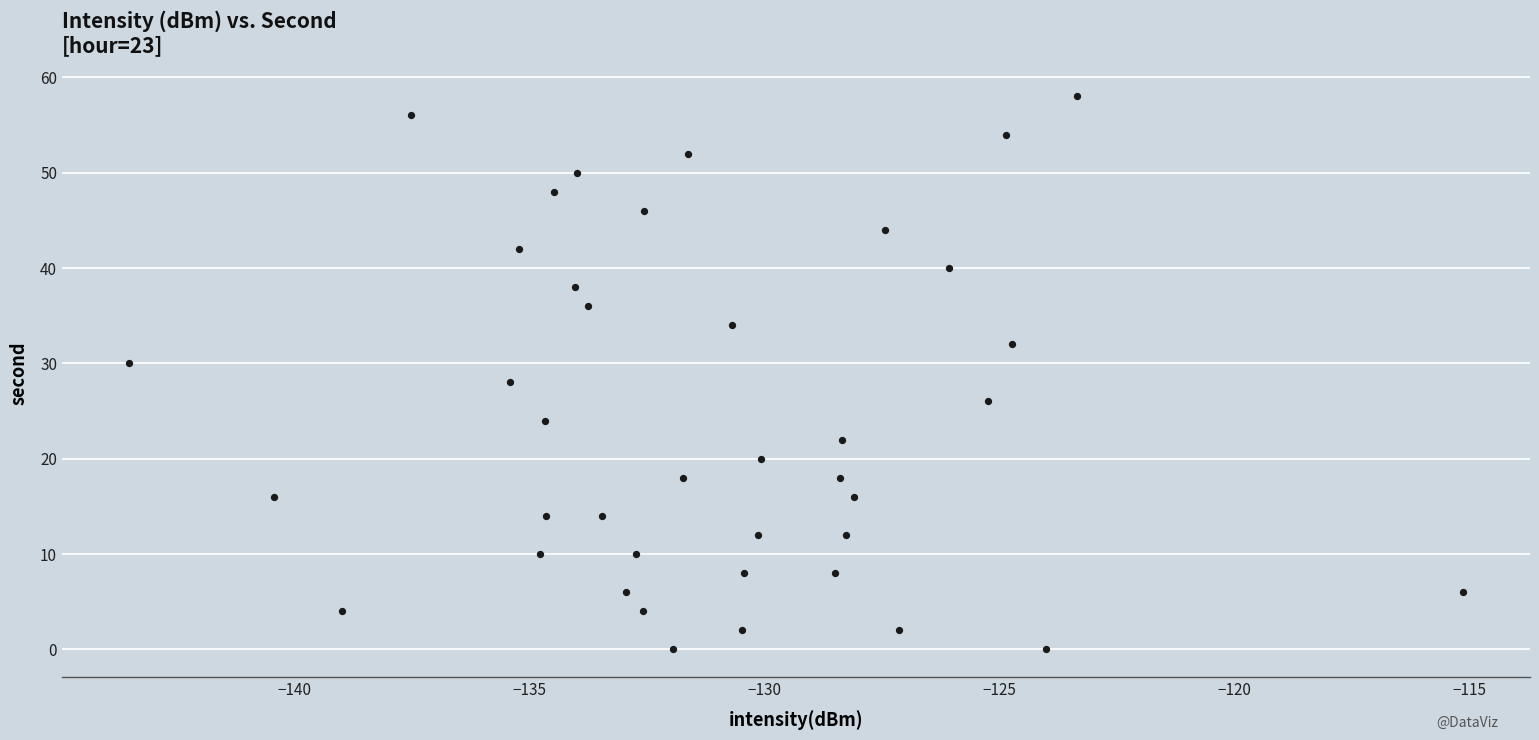

What is the range of Y values (max minus min)?

58